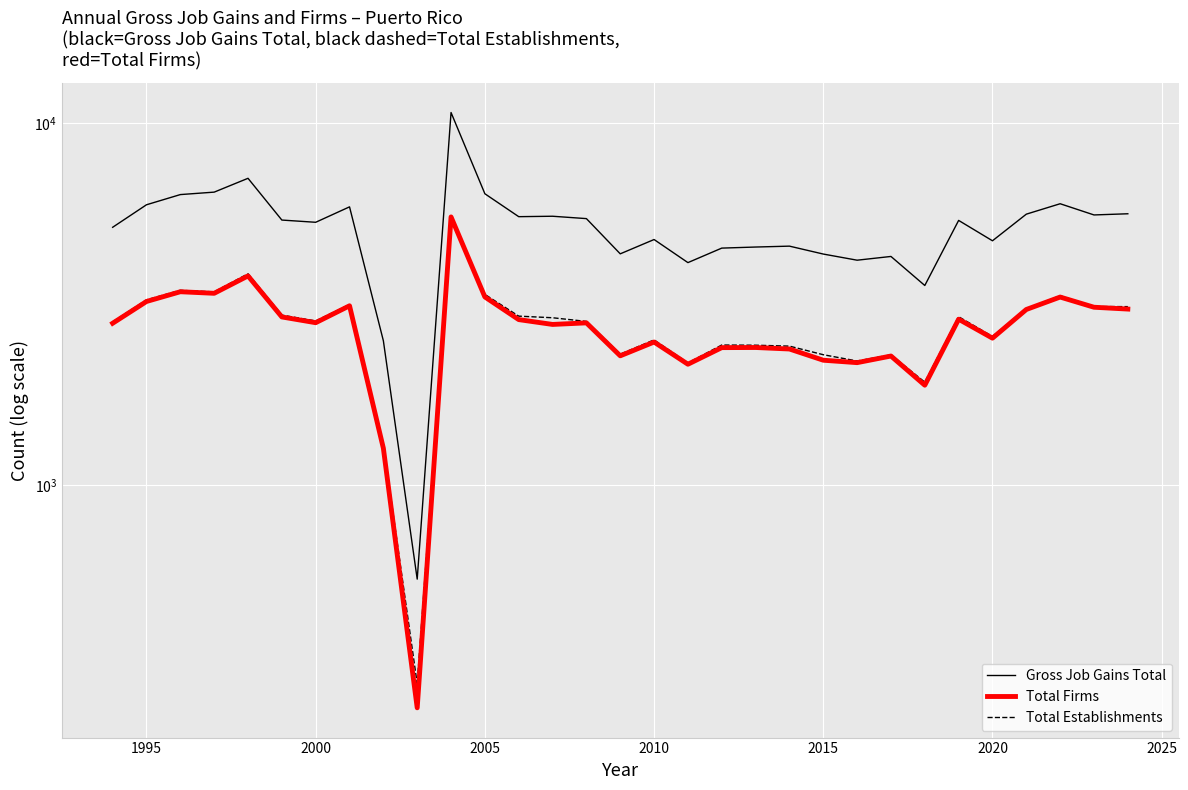

Which series has the largest range (max minus min)?

Gross Job Gains Total